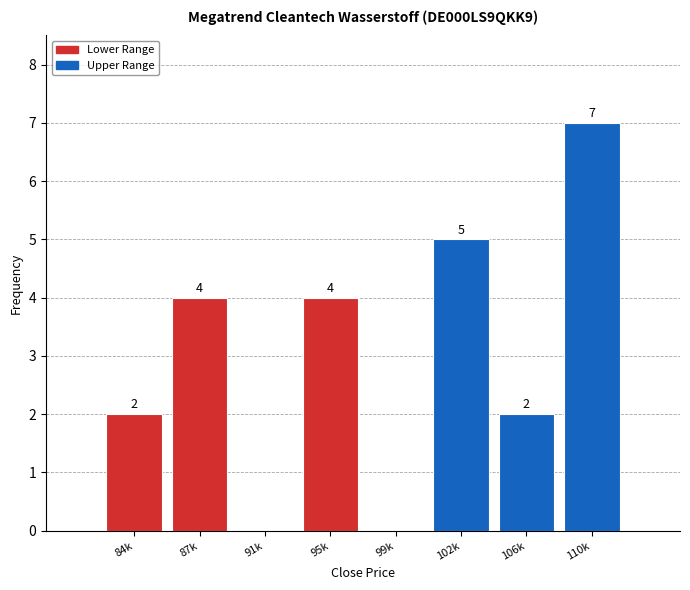

Reading right to left, transcribe all the data shown in this chart.

110k=7	106k=2	102k=5	99k=0	95k=4	91k=0	87k=4	84k=2